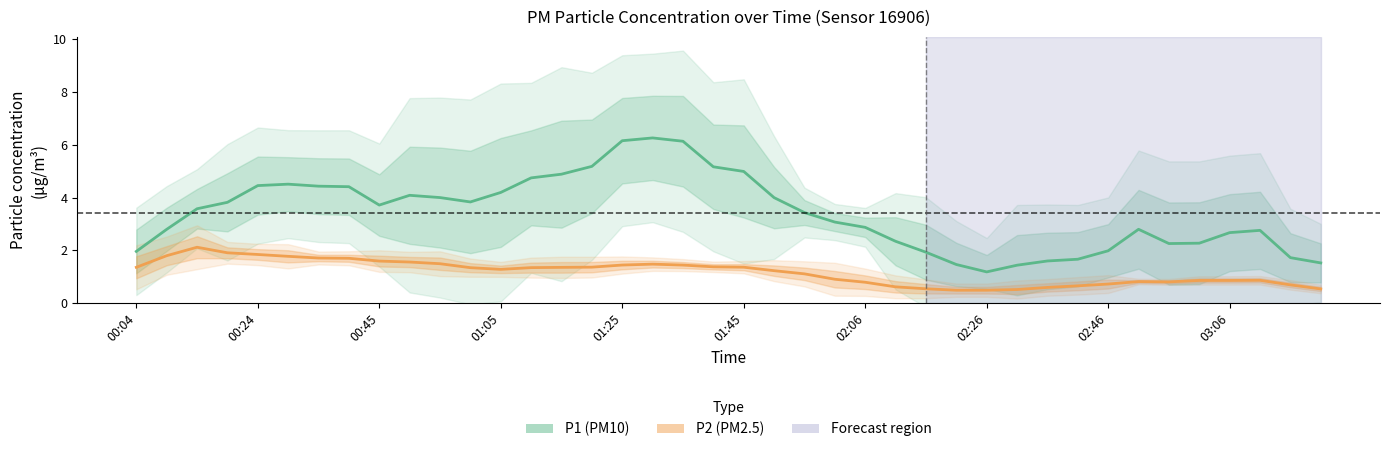

What is the highest value of the P2 (PM2.5) series?

2.1